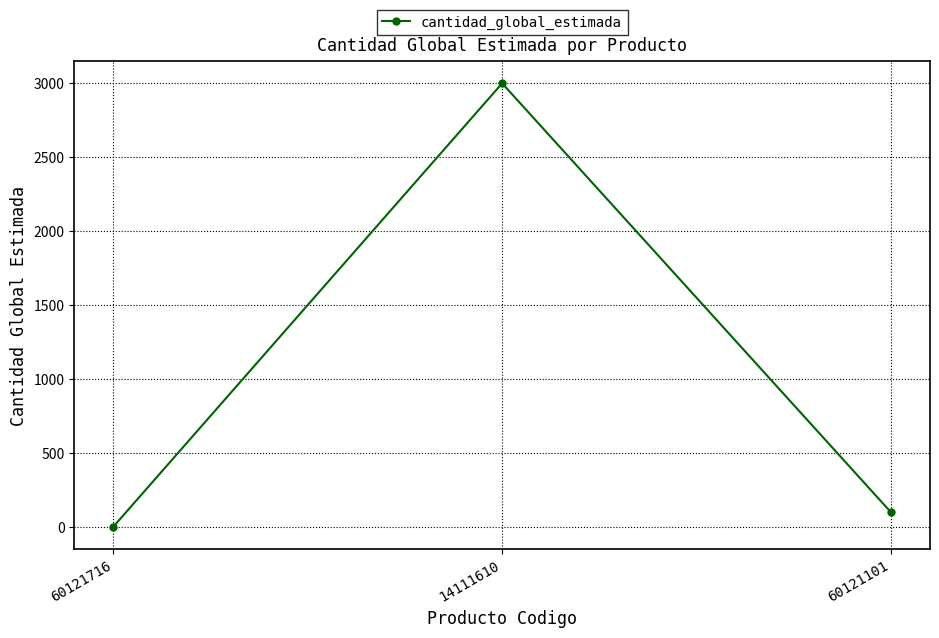

Where is the data nearest to the value 1501?

60121101